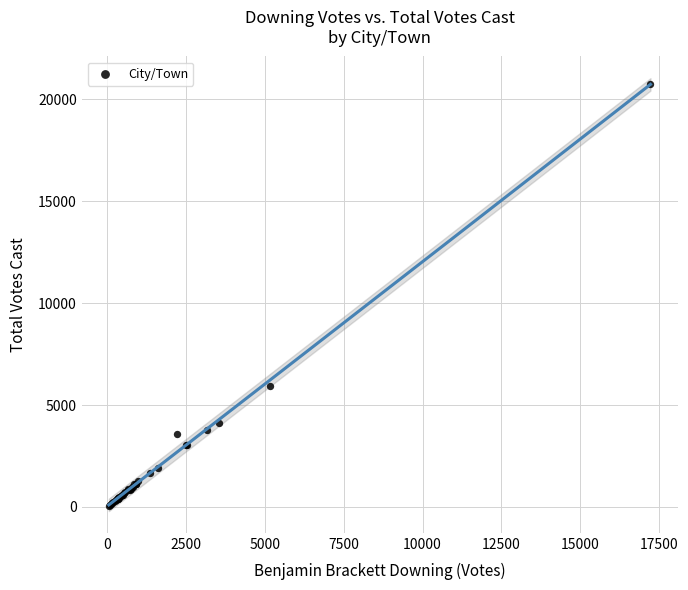

What Y value in the scatter plot is closest to 10398?

5948